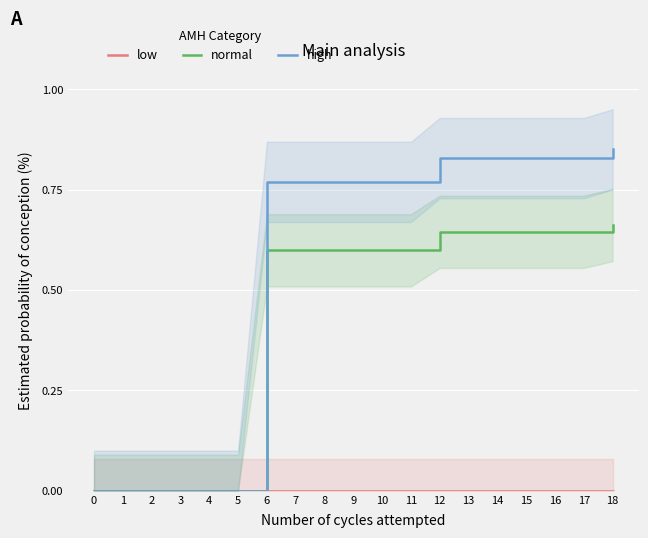

Reading left to right, extract all data points from this chart.

low: 0.0	0.0	0.0	0.0	0.0	0.0	0.0	0.0	0.0	0.0	0.0	0.0	0.0	0.0	0.0	0.0	0.0	0.0	0.0
normal: 0.0	0.0	0.0	0.0	0.0	0.0	0.6	0.6	0.6	0.6	0.6	0.6	0.6	0.6	0.6	0.6	0.6	0.6	0.7
high: 0.0	0.0	0.0	0.0	0.0	0.0	0.8	0.8	0.8	0.8	0.8	0.8	0.8	0.8	0.8	0.8	0.8	0.8	0.8